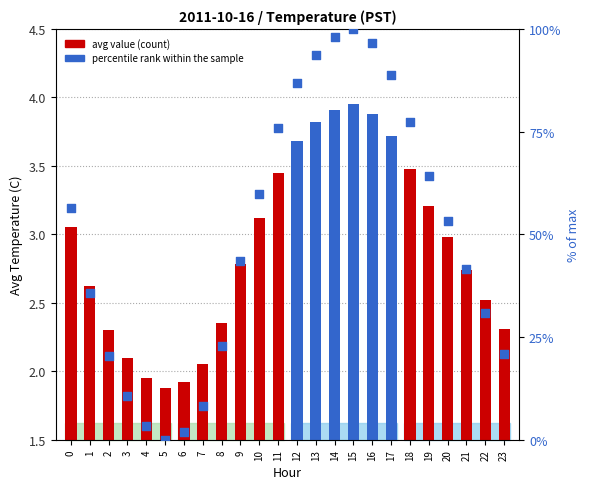

What are all the series names shown in the legend?

avg_value, percentile rank within the sample